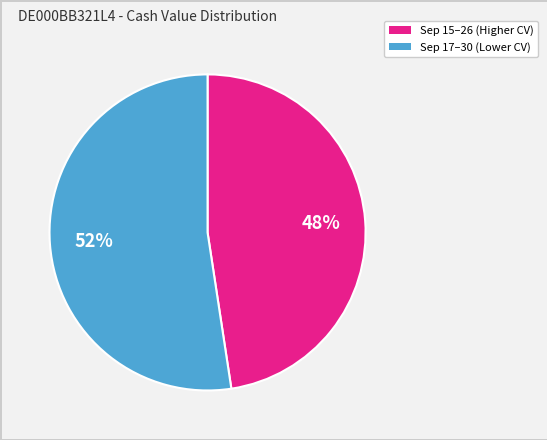

Is there a majority slice in this chart?

Yes